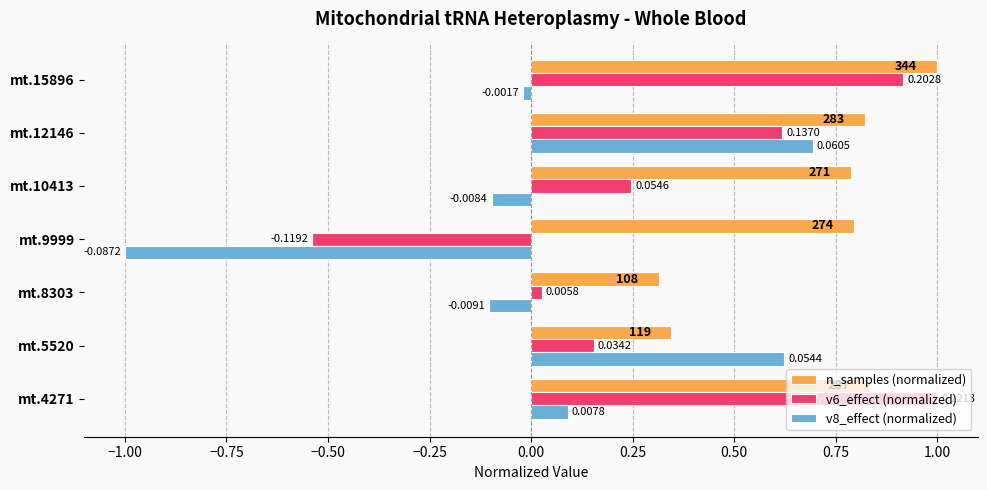

Count the number of categories in the chart.

7